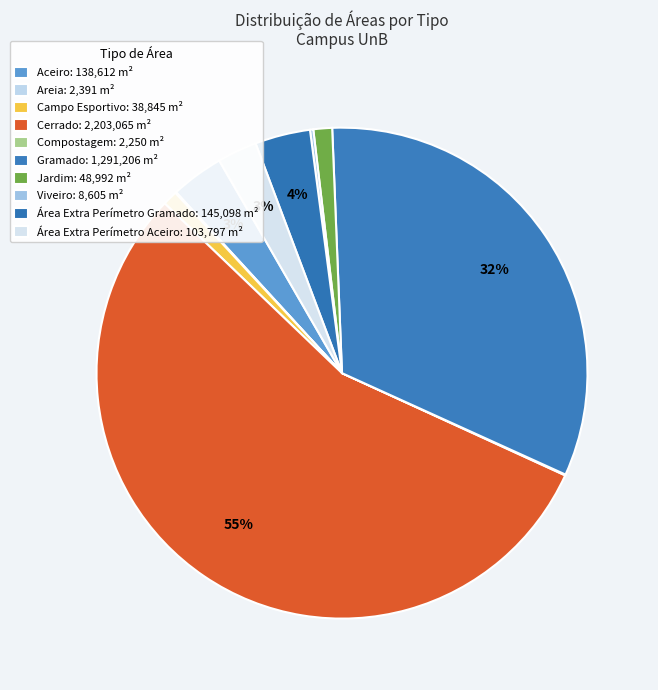

Does any single category account for the majority?

Yes